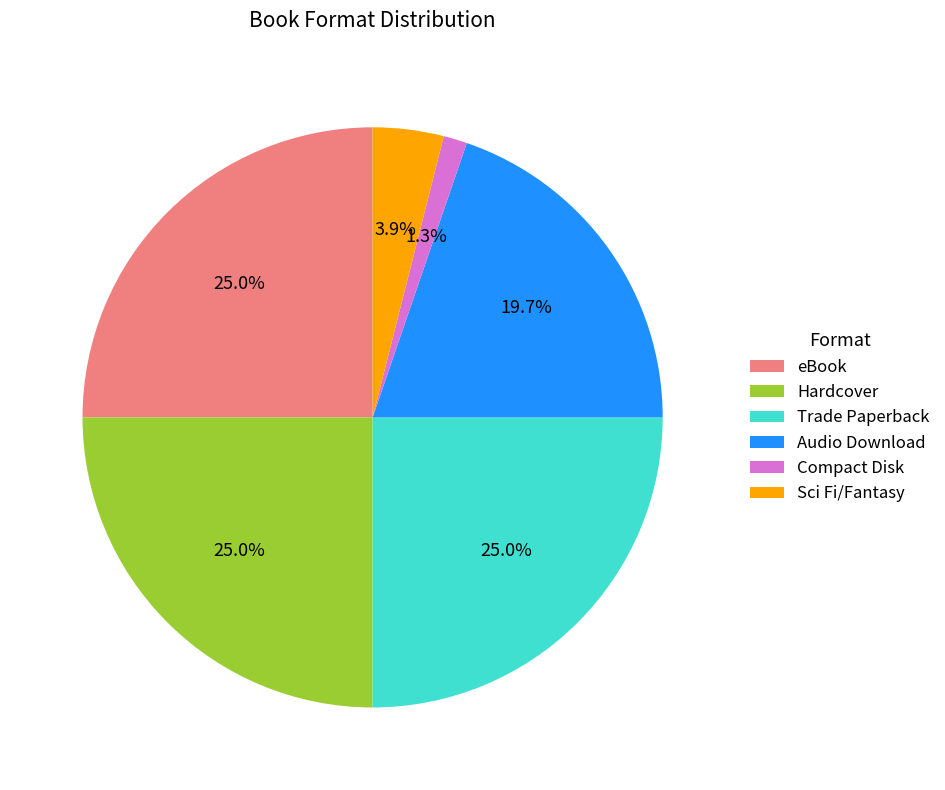

The Trade Paperback slice represents 25% of the pie. True or false?

True